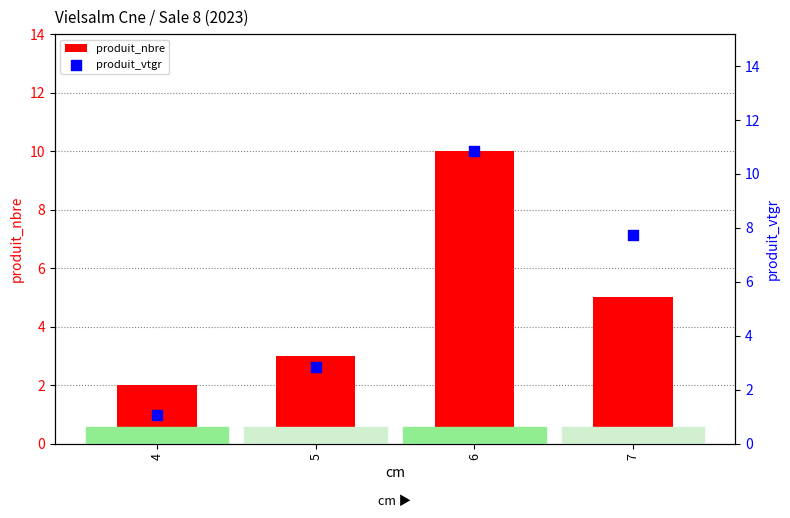

Which series reaches the minimum Y coordinate?

produit_vtgr